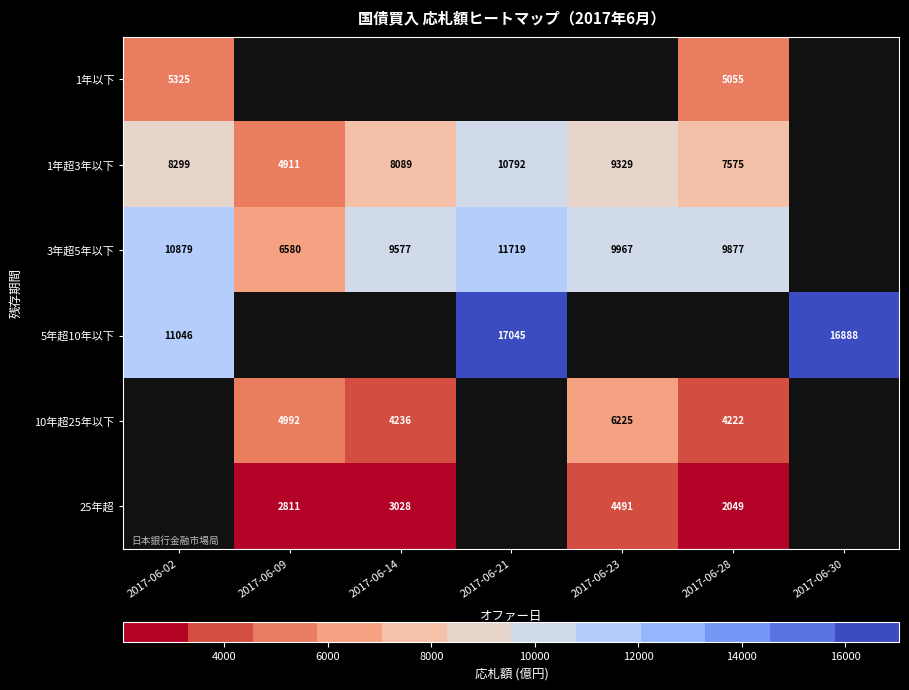

The value of 3年超5年以下 at 2017-06-28 is 14457. True or false?

False